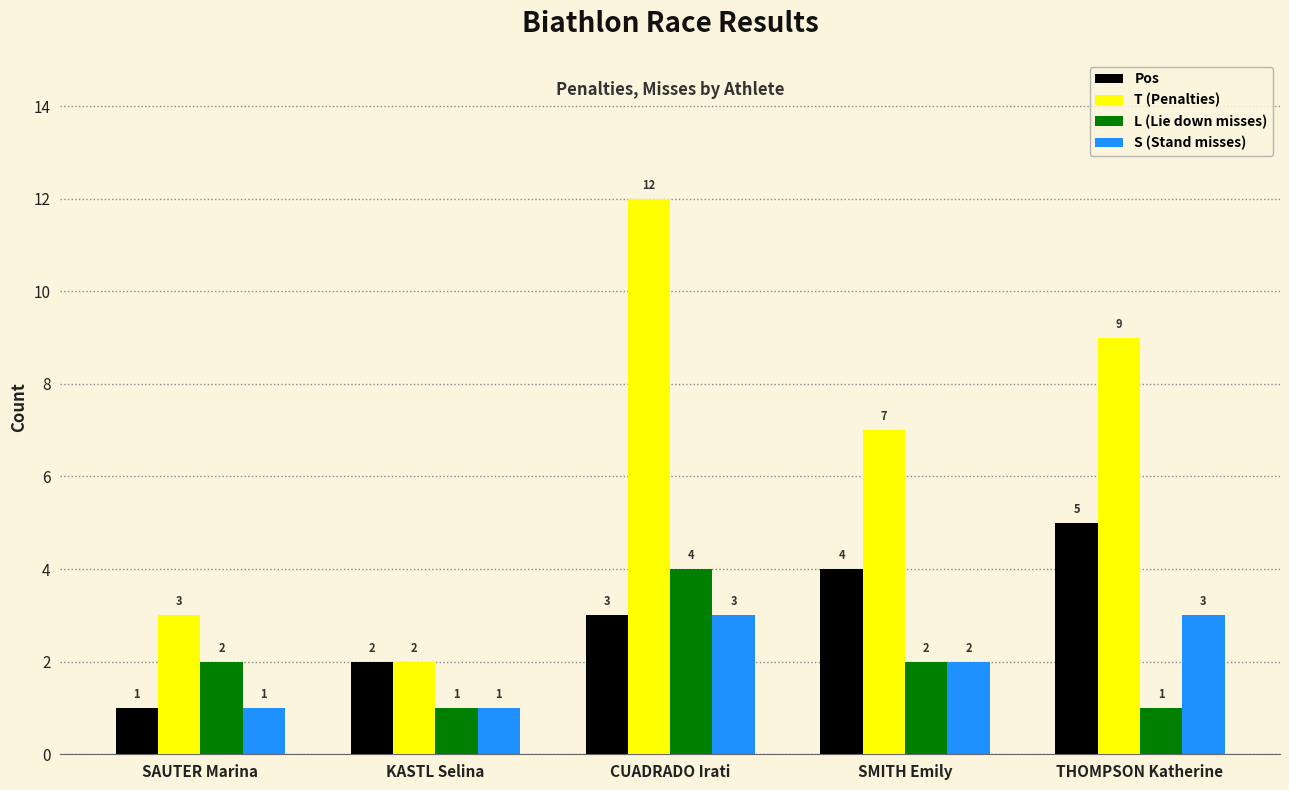

The T (Penalties) series shows 9 at THOMPSON Katherine. True or false?

True